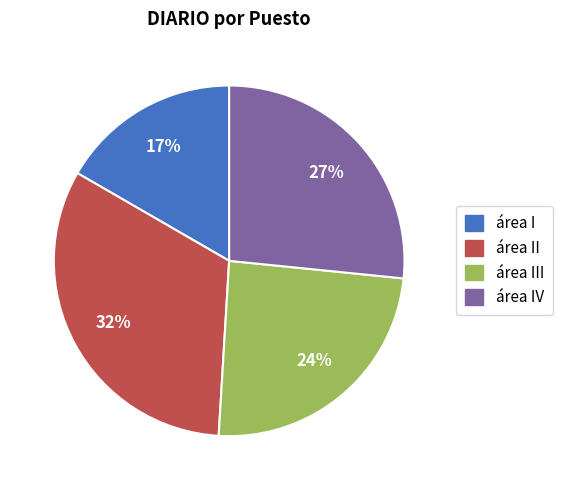

Does any single category account for the majority?

No